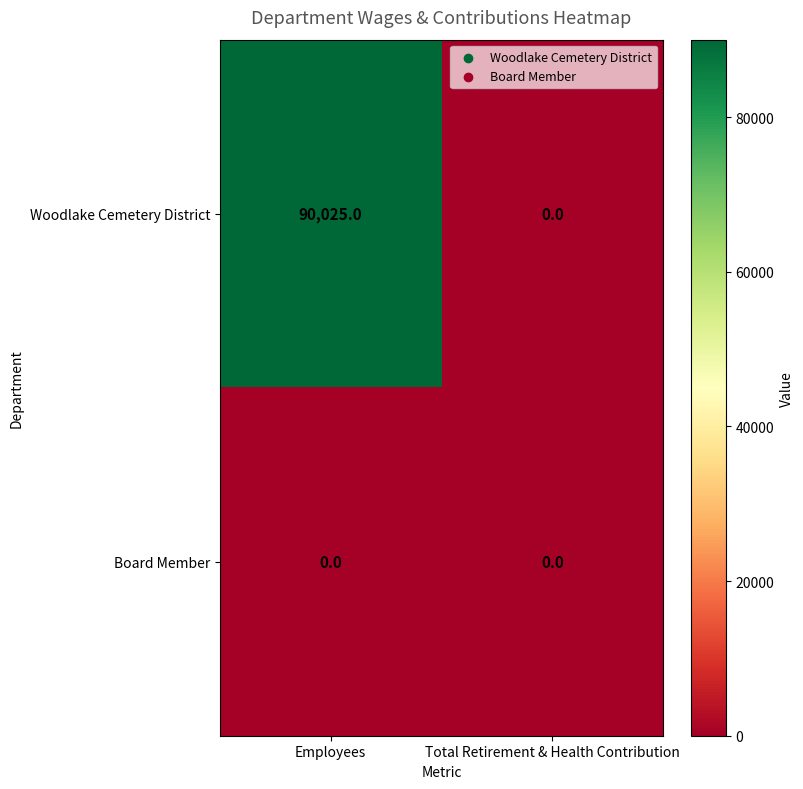

Reading right to left, extract all data points from this chart.

Woodlake Cemetery District: Total Retirement & Health Contribution=0	Employees=90025
Board Member: Total Retirement & Health Contribution=0	Employees=0